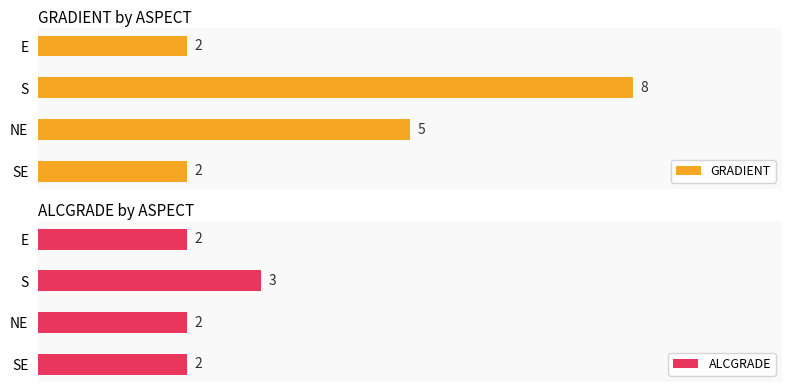

How many values in the GRADIENT series are below 5?

2